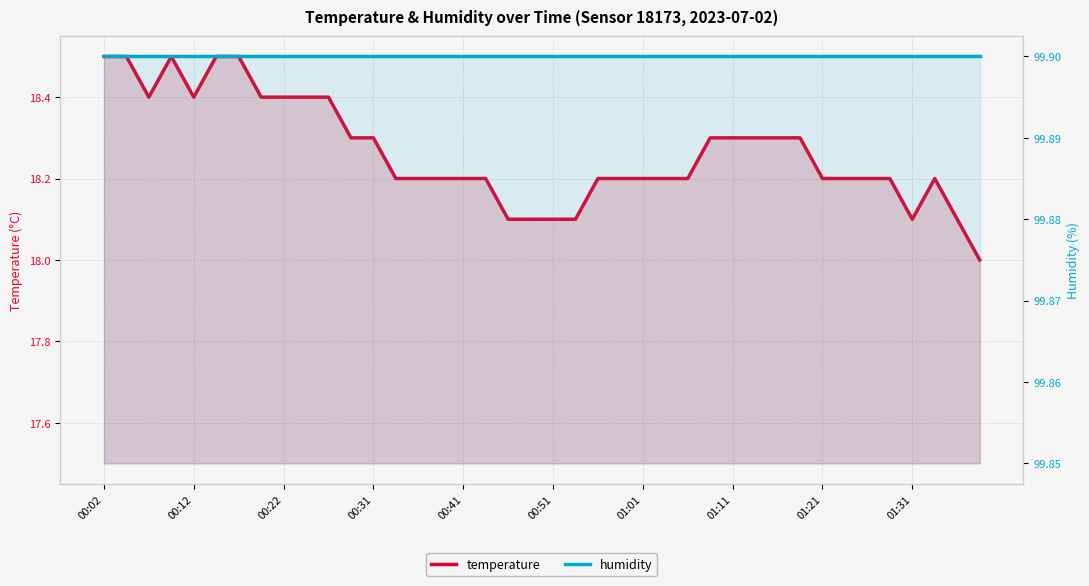

Which series has the widest spread of values?

temperature